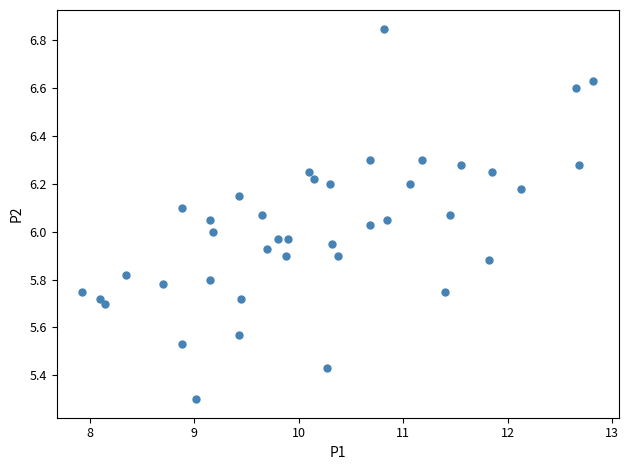

What is the range of X values (max minus min)?

4.9